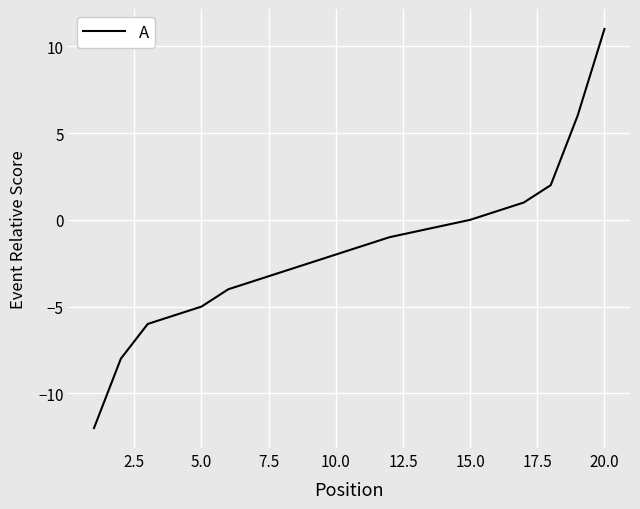

Does the chart display data point markers on the line(s)?

No